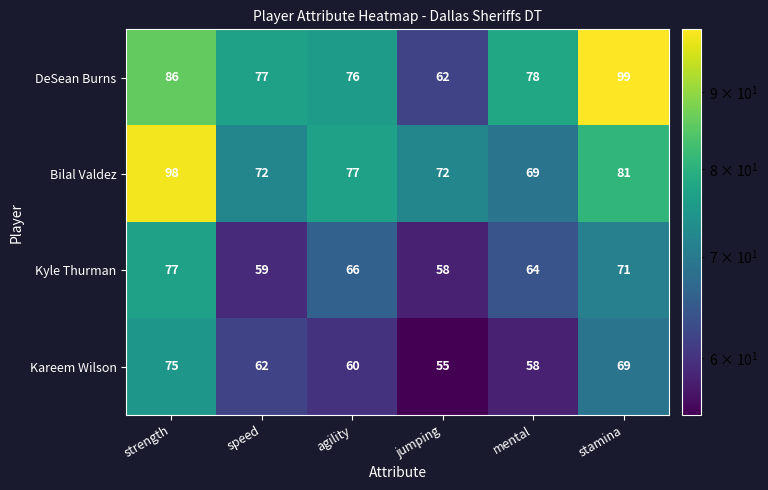

At how many categories does at least one series exceed 61?

6